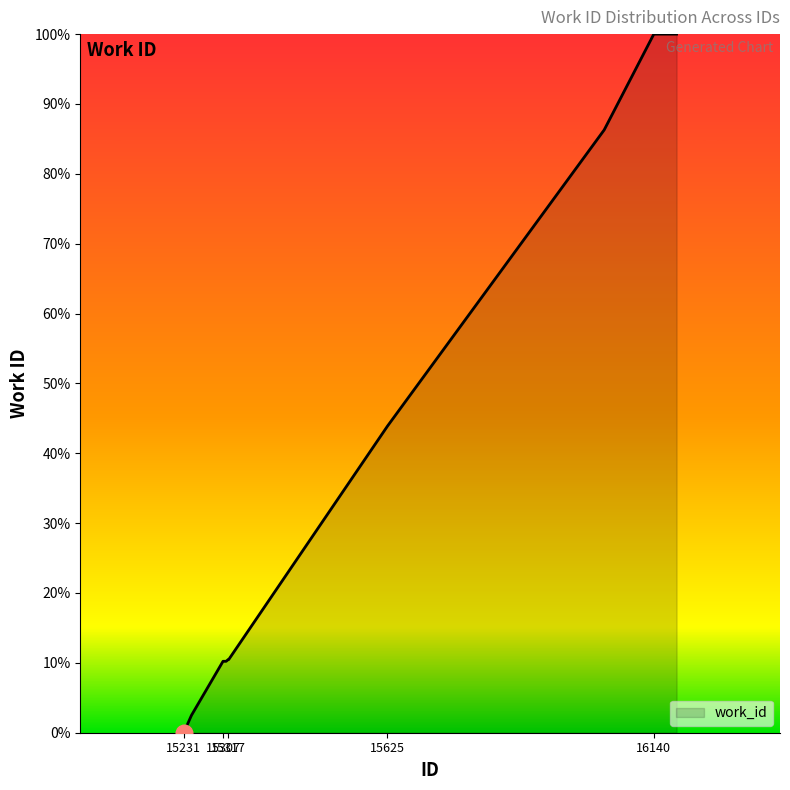

Reading left to right, transcribe all the data shown in this chart.

15231=0.0	15246=174.6	15307=715.7	15313=715.7	15317=733.2	15318=733.2	15625=3072.3	16044=6039.9	16140=7000.0	16184=7000.0